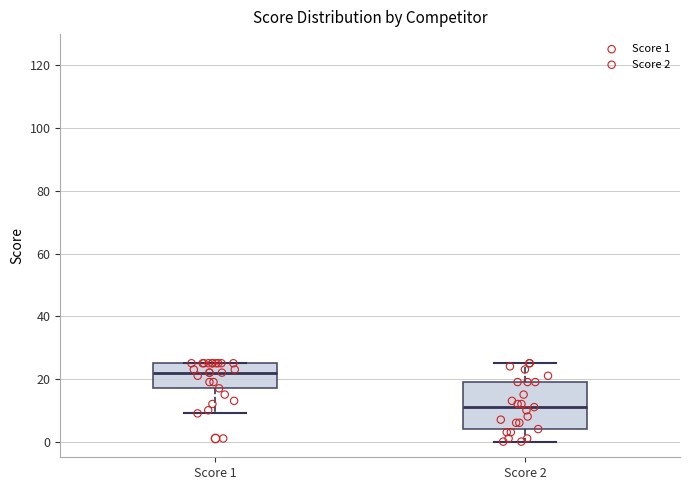

Reading left to right, read every box against the y-axis: the position of its median line, the range the box covers, and the ends of its whiskers. The values are not printed on the chart, so give them approximately, as read against the axis.

Score 1: median 22, box 18 to 26, whiskers 10 to 26
Score 2: median 12, box 4 to 20, whiskers 0 to 26